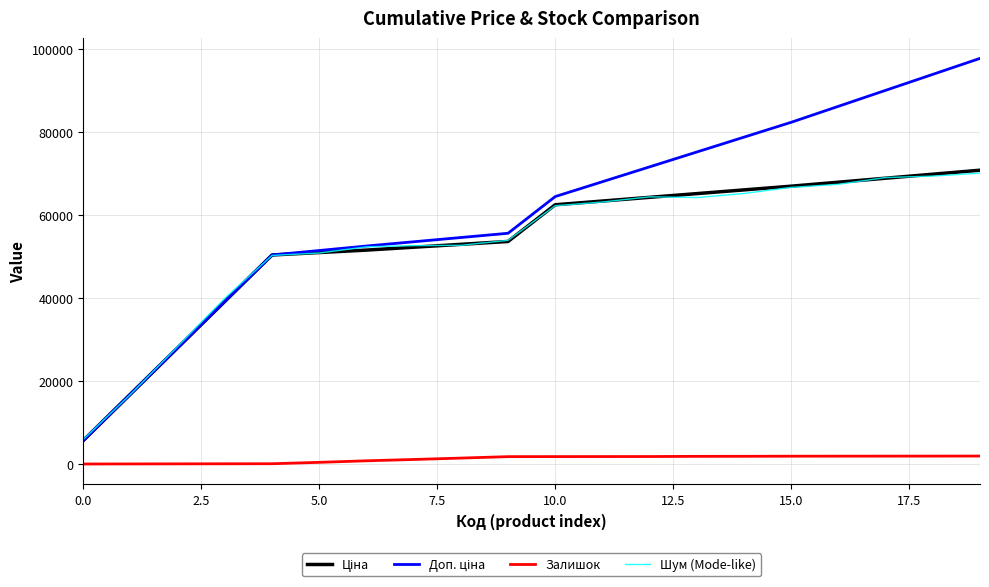

What is the minimum value shown in the chart?

2.0